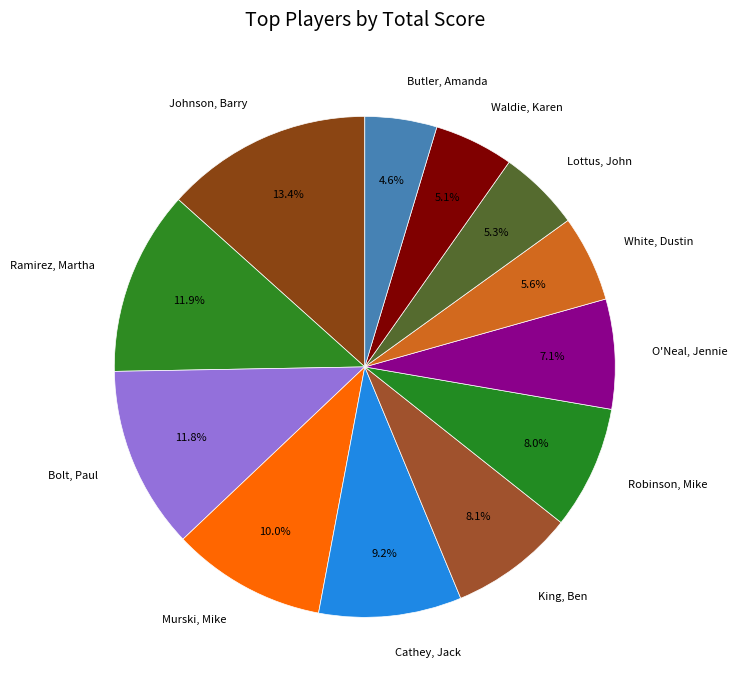

What is the ratio of the value at Bolt, Paul to the value at Johnson, Barry?

0.9